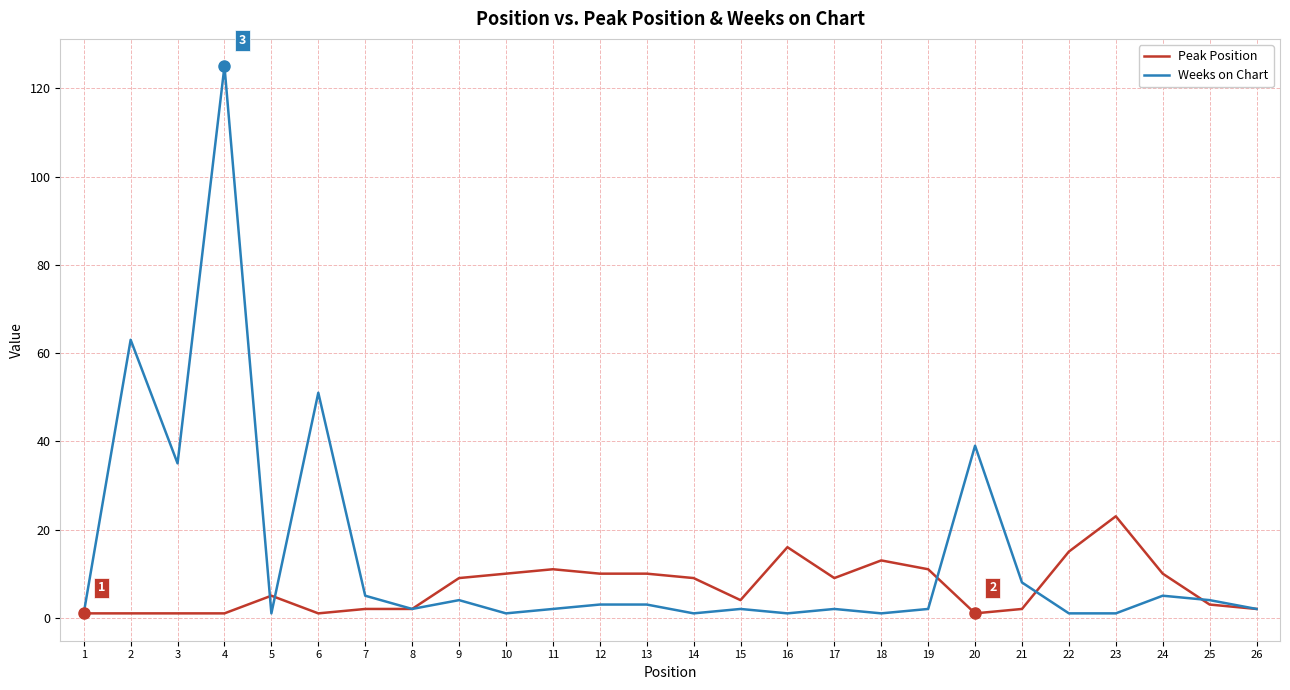

True or false: Weeks on Chart and Peak Position intersect in this chart.

True